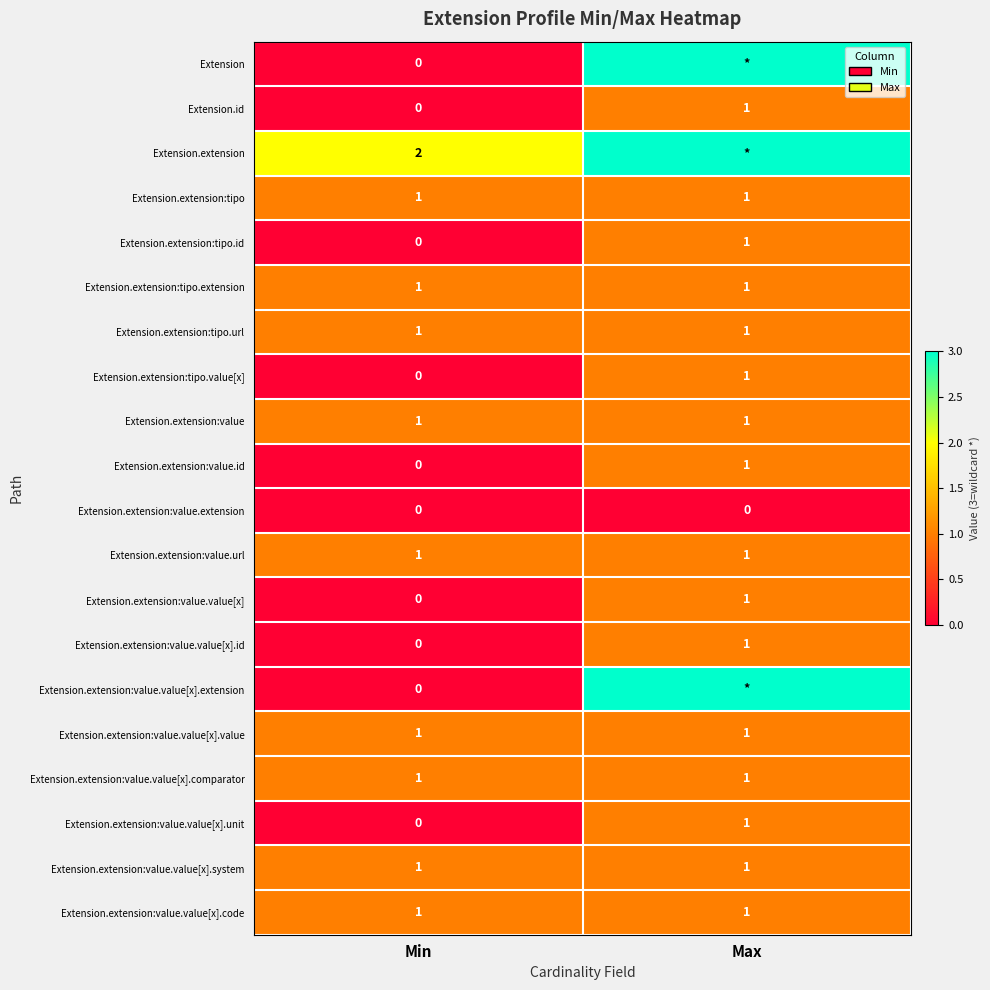

What is the maximum value shown in the chart?

3